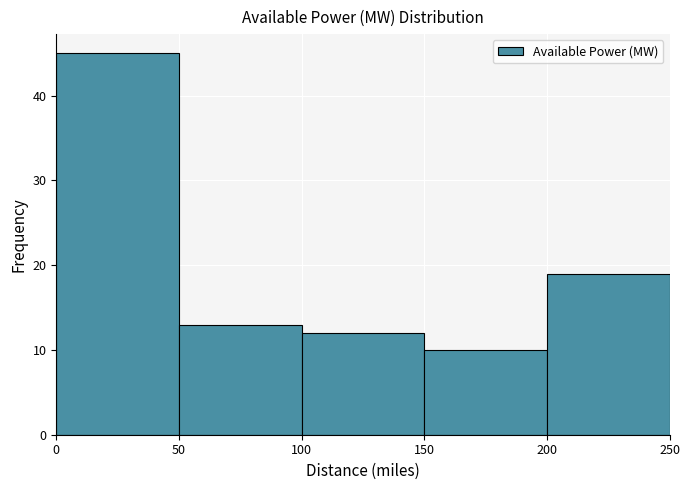

Over which range of the x-axis is the bar tallest?

0 to 50